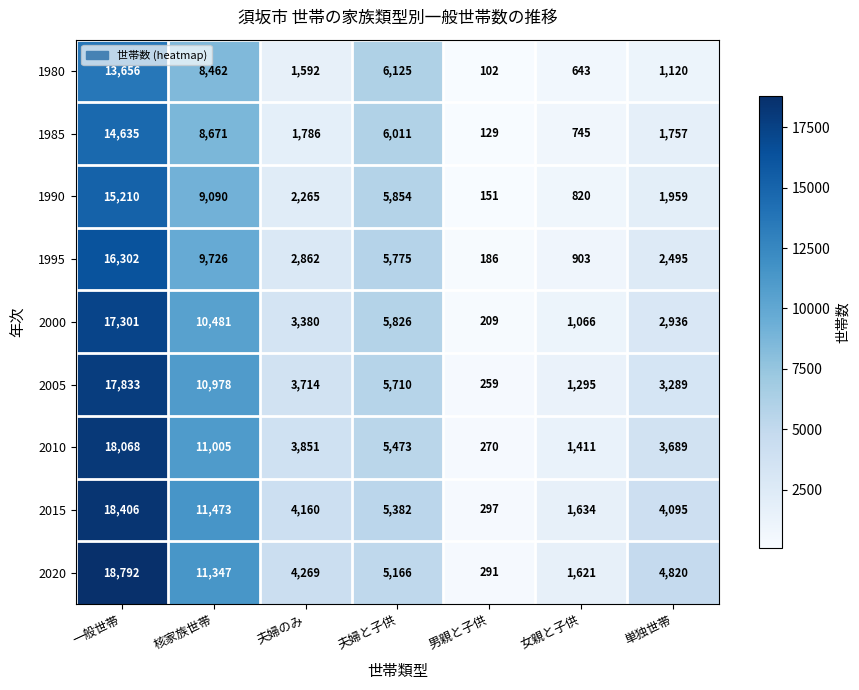

What is the total value across all series at 夫婦のみ?

27879